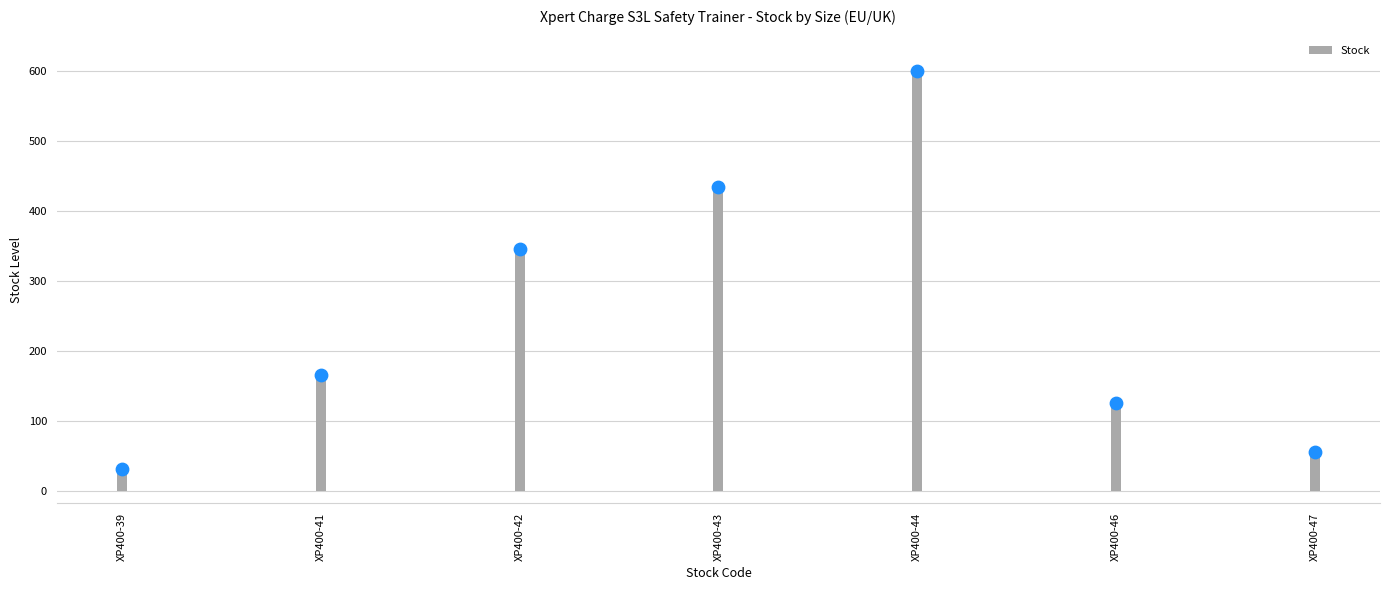

Which has a higher value, XP400-47 or XP400-39?

XP400-47